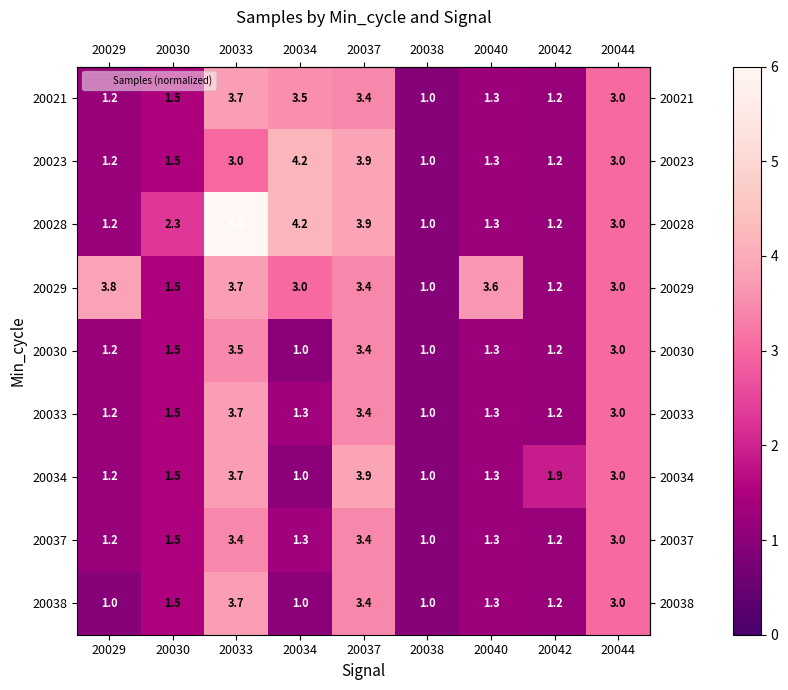

True or false: 20034 has a value of 1.7 at 20034.

False